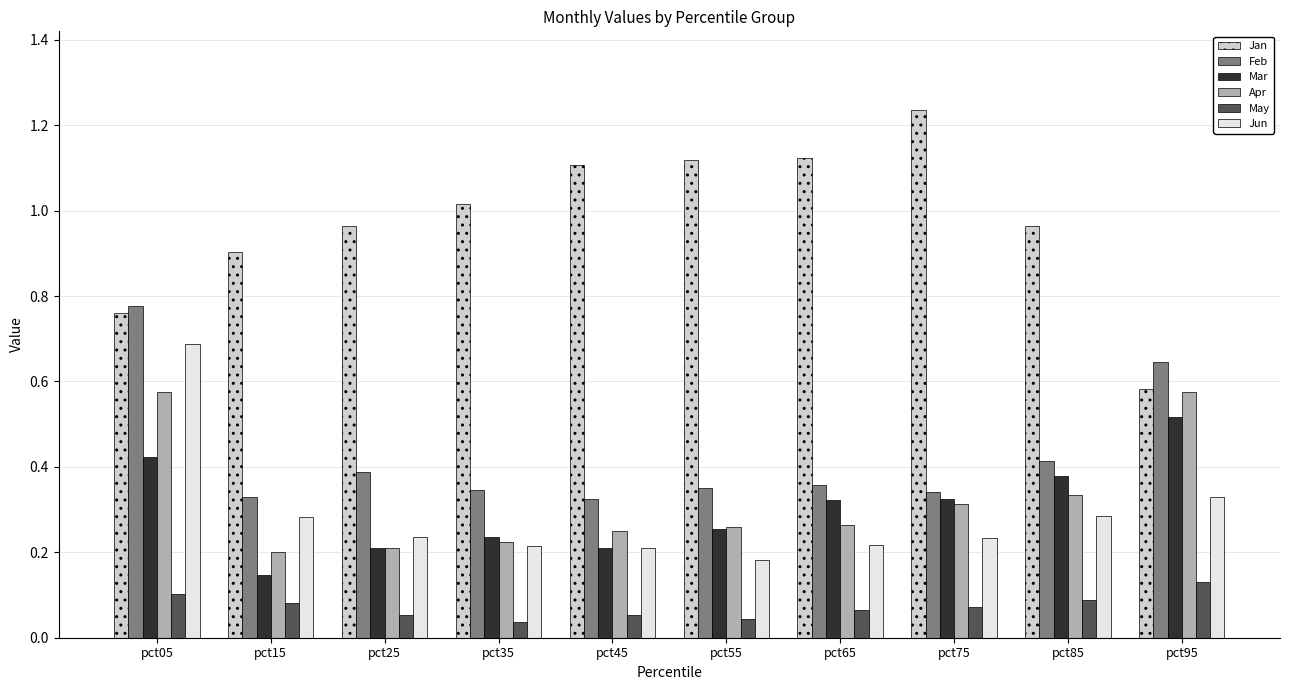

Which category has the highest value in the Feb series?

pct05